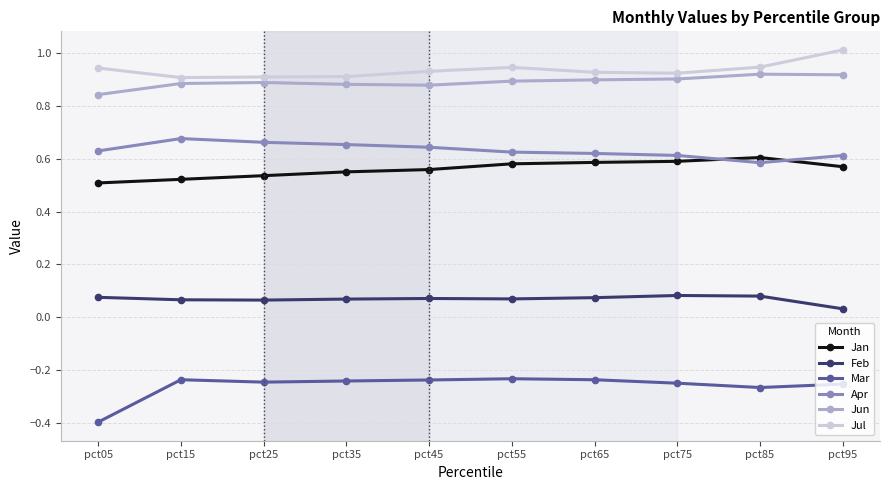

Is it true that Jan equals 0.3 at pct85?

False